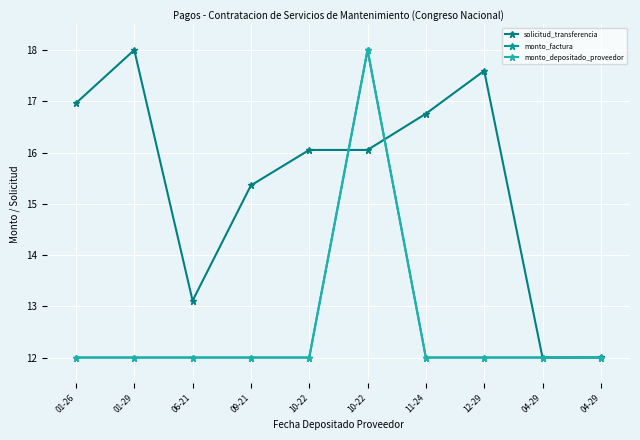

Reading right to left, what are all the values shown in this chart?

solicitud_transferencia: 12.0	12.0	17.6	16.8	16.1	16.1	15.4	13.1	18.0	17.0
monto_factura: 12.0	12.0	12.0	12.0	18.0	12.0	12.0	12.0	12.0	12.0
monto_depositado_proveedor: 12.0	12.0	12.0	12.0	18.0	12.0	12.0	12.0	12.0	12.0